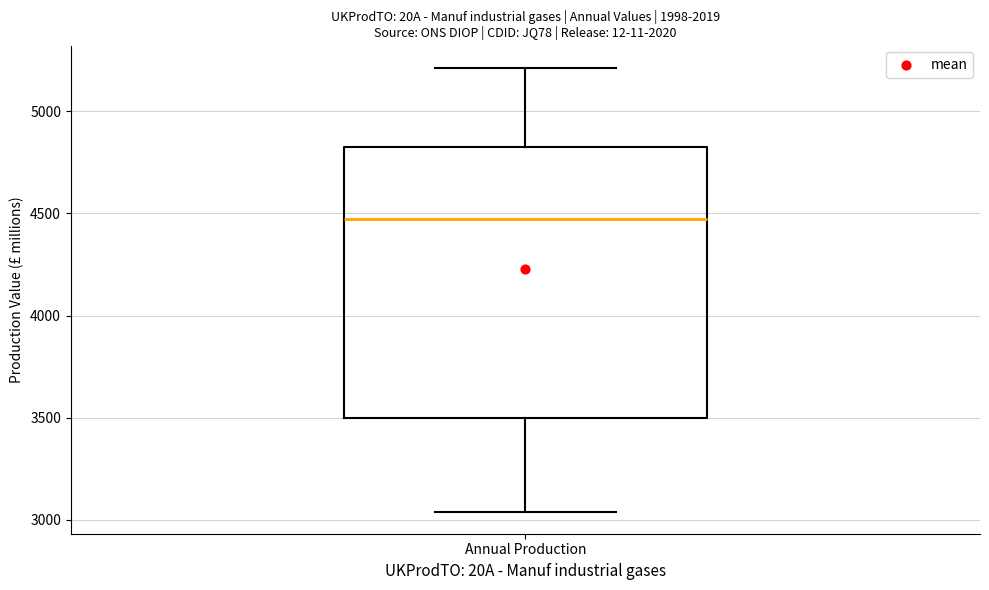

Where does the median line of the box for Annual Production sit on the y-axis? The values are not printed on the chart, so give them approximately, as read against the axis.

4450